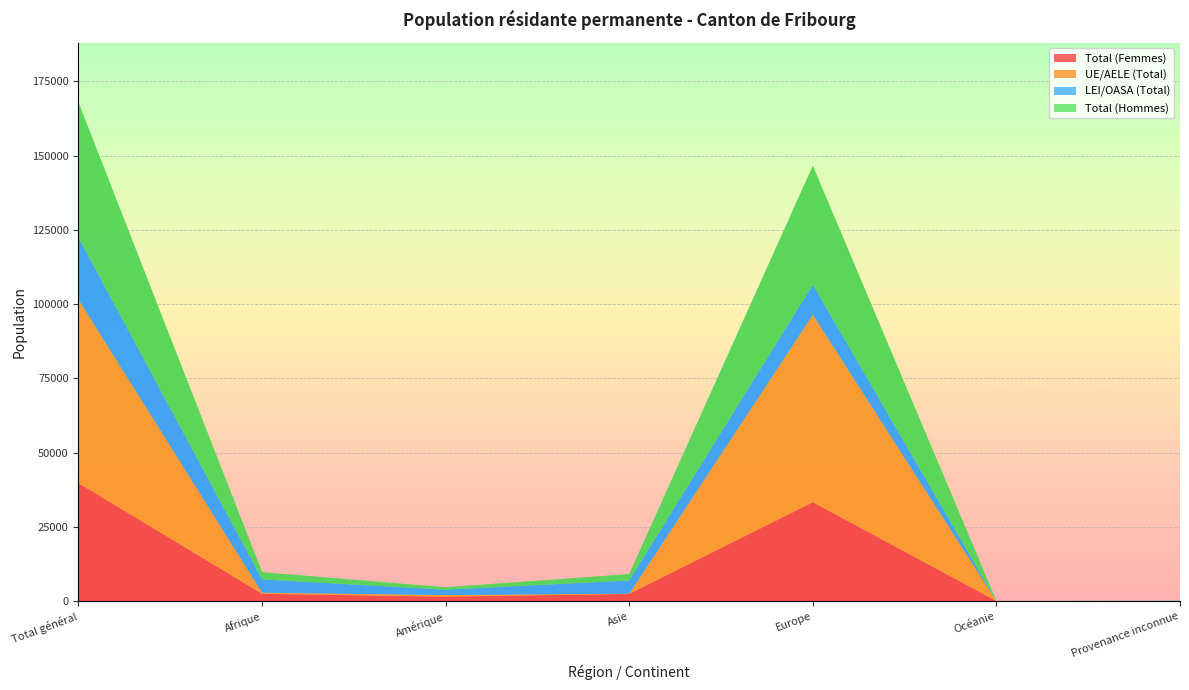

Reading left to right, extract all data points from this chart.

Total (Femmes): Total général=39715	Afrique=2451	Amérique=1500	Asie=2411	Europe=33308	Océanie=16	Provenance inconnue=29
UE/AELE (Total): Total général=61839	Afrique=406	Amérique=539	Asie=121	Europe=63143	Océanie=9	Provenance inconnue=2
LEI/OASA (Total): Total général=20915	Afrique=4465	Amérique=1788	Asie=4424	Europe=10152	Océanie=29	Provenance inconnue=57
Total (Hommes): Total général=45420	Afrique=2420	Amérique=827	Asie=2134	Europe=39987	Océanie=22	Provenance inconnue=30